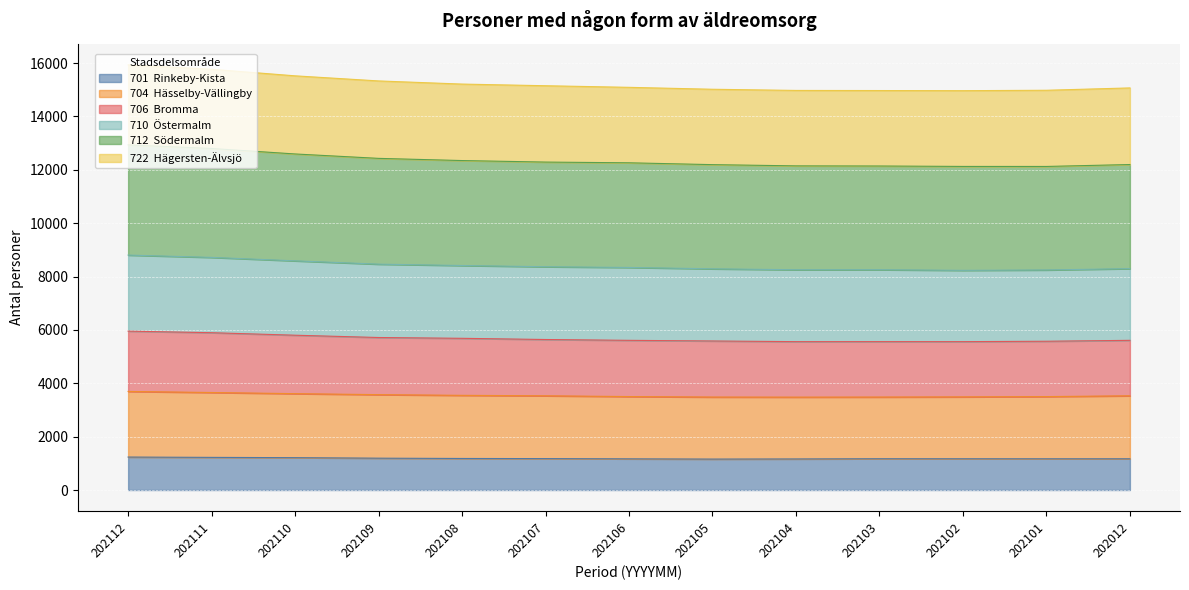

The value of 704  Hässelby-Vällingby at 202105 is 4799. True or false?

False